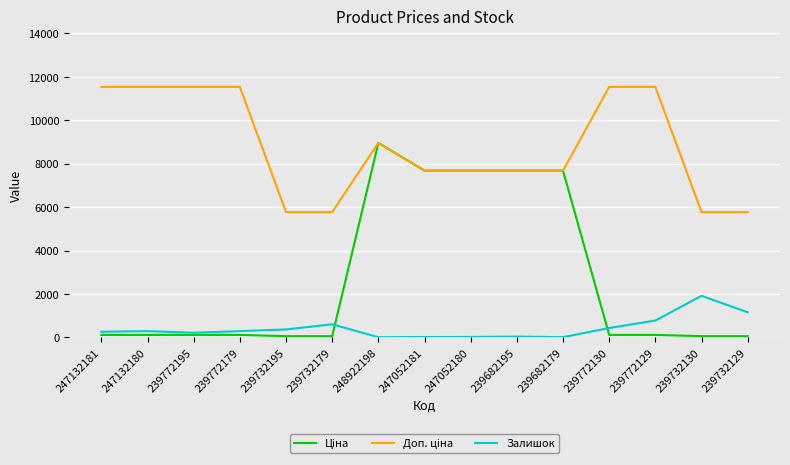

At which category is the sum across all series the highest?

248922198